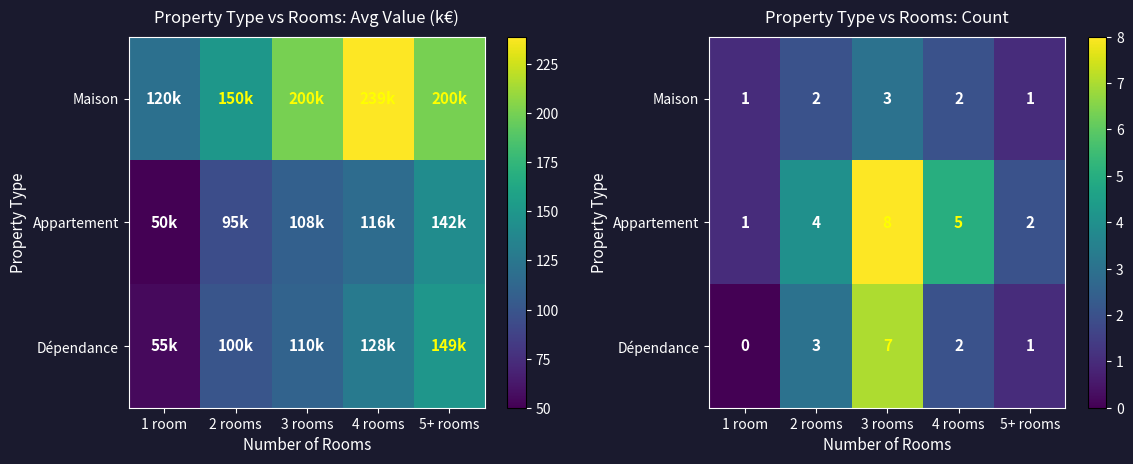

Is the value of Maison at 2 rooms greater than the value of Dépendance at 3 rooms?

No